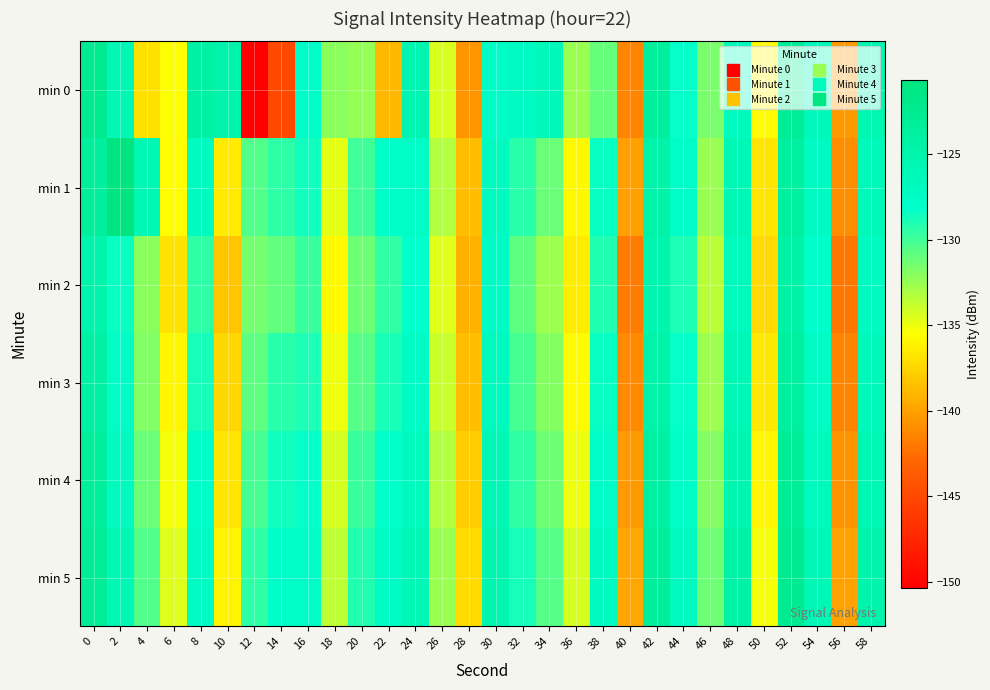

How many distinct data groups are displayed?

6